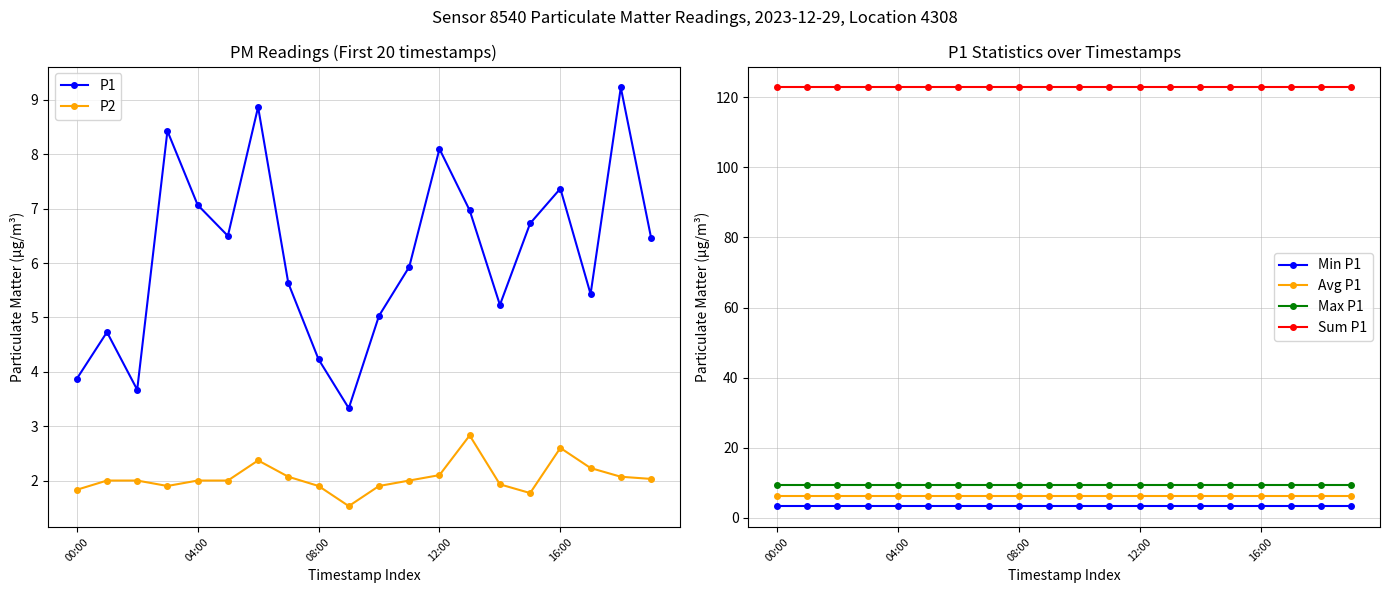

What value does the P2 series have at 12:00?

2.1